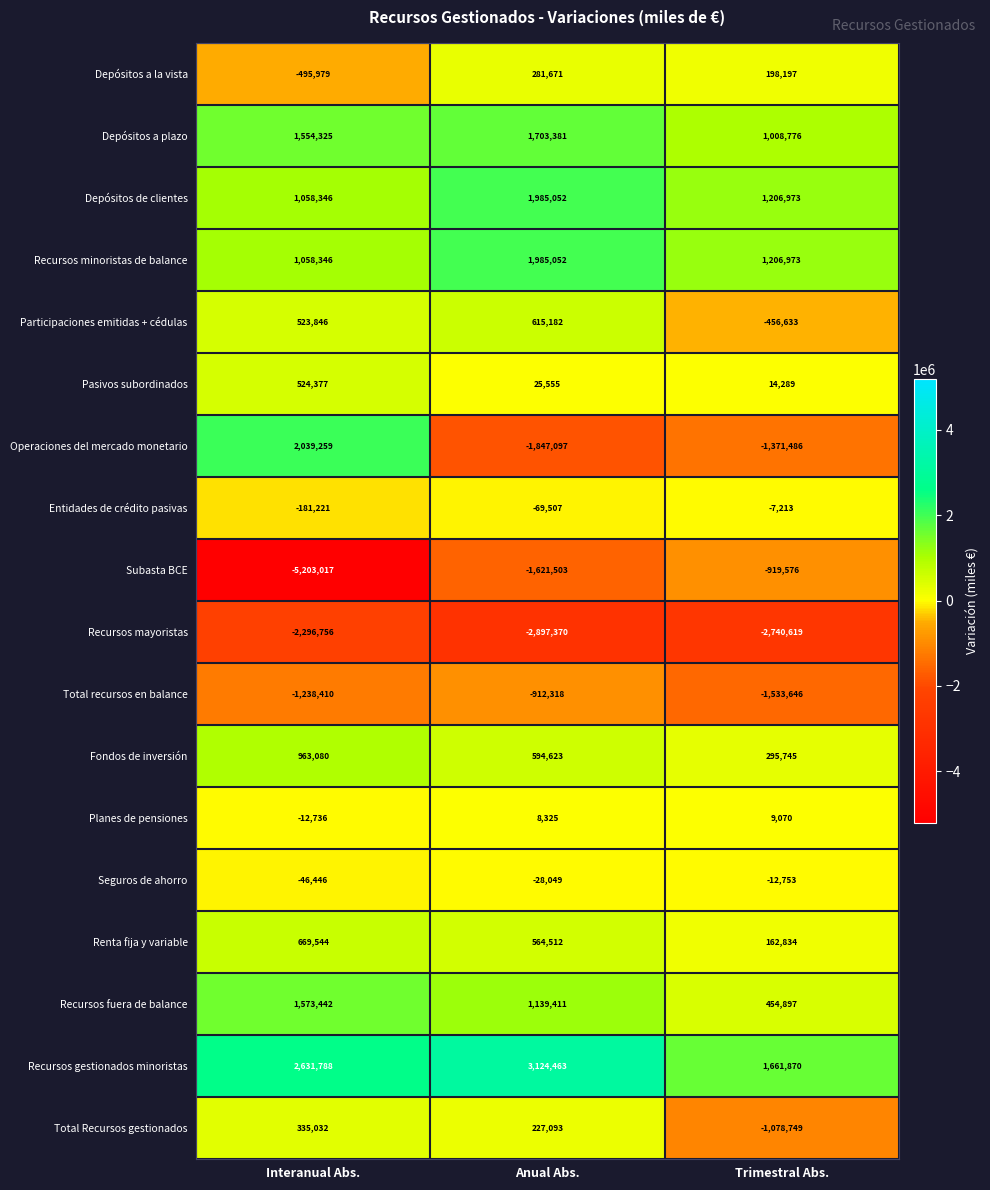

At which label is Recursos mayoristas closest to -2597063?

Trimestral Abs.